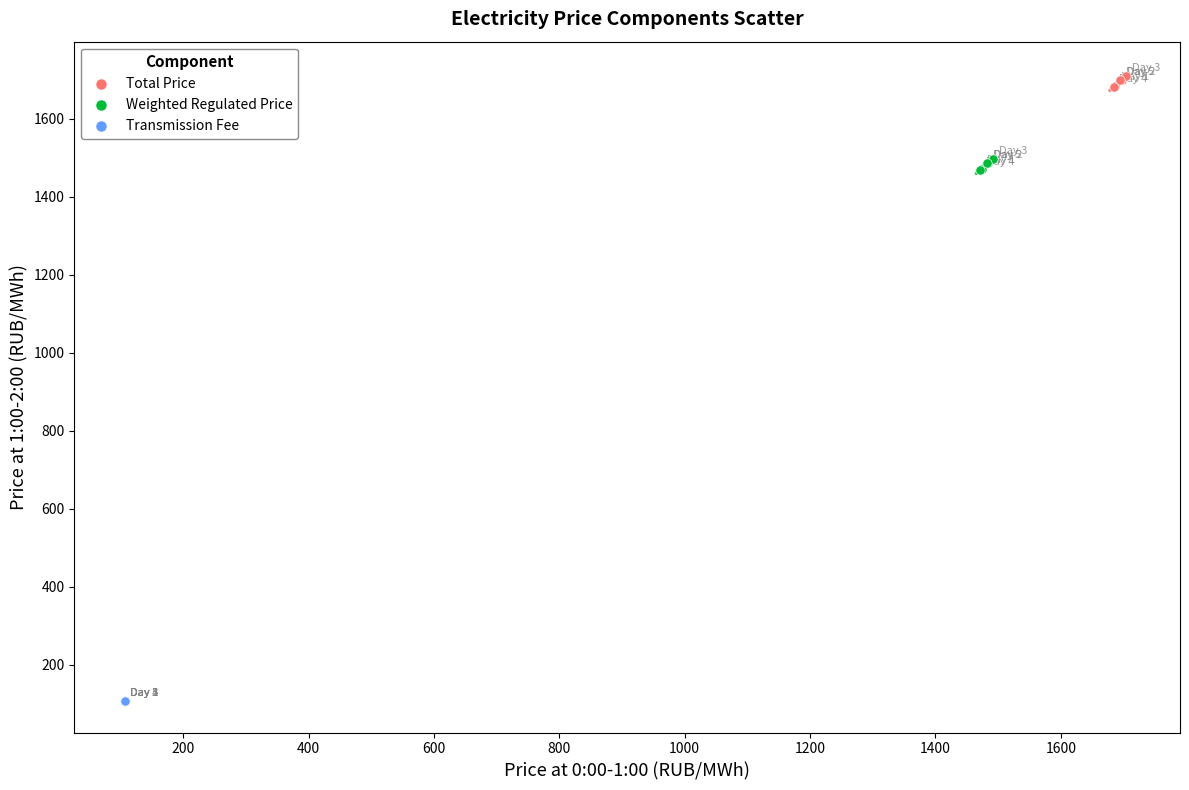

Which series contains the lowest Y value?

Transmission Fee